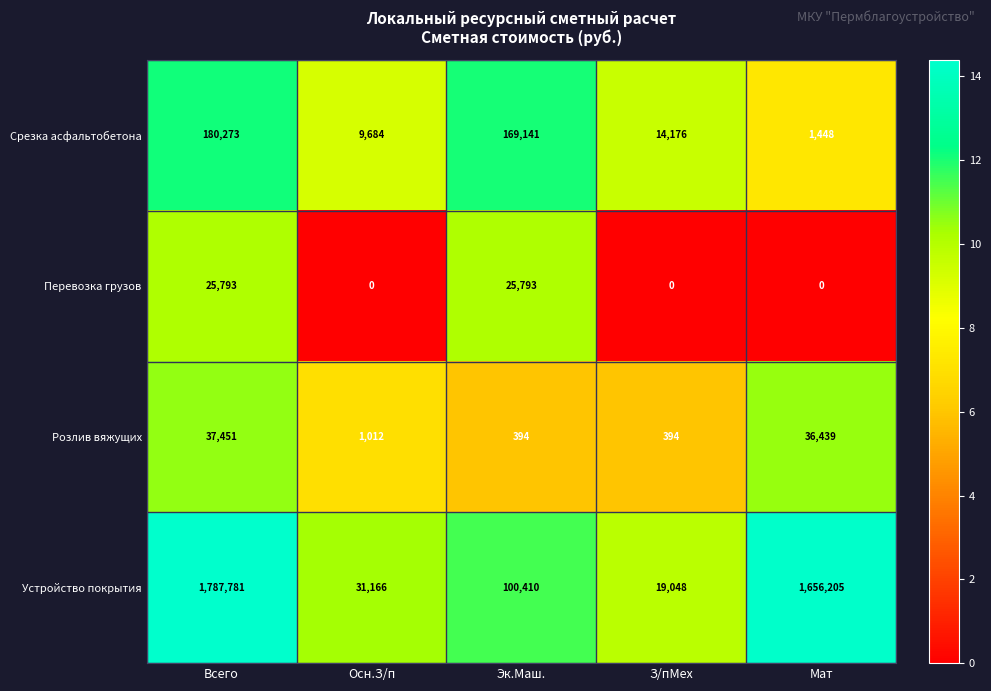

Read the Розлив вяжущих value at Эк.Маш..

394